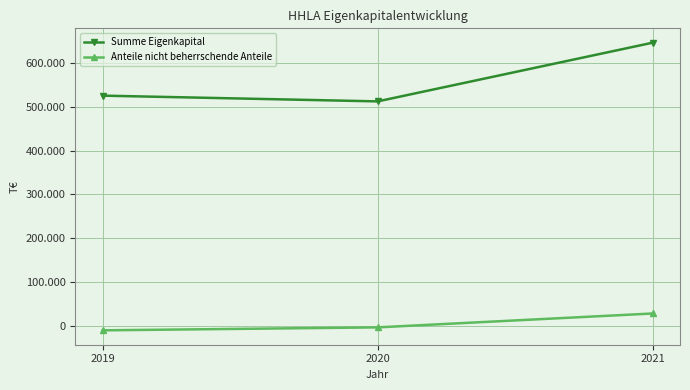

Which category has the highest value in the Summe Eigenkapital series?

2021